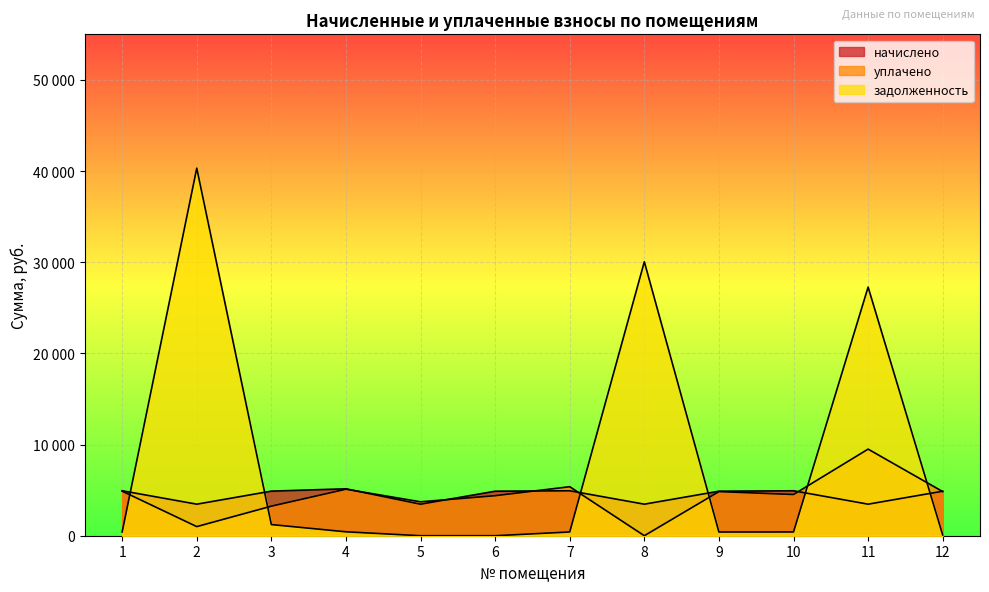

Which series has the largest total across all categories?

задолженность